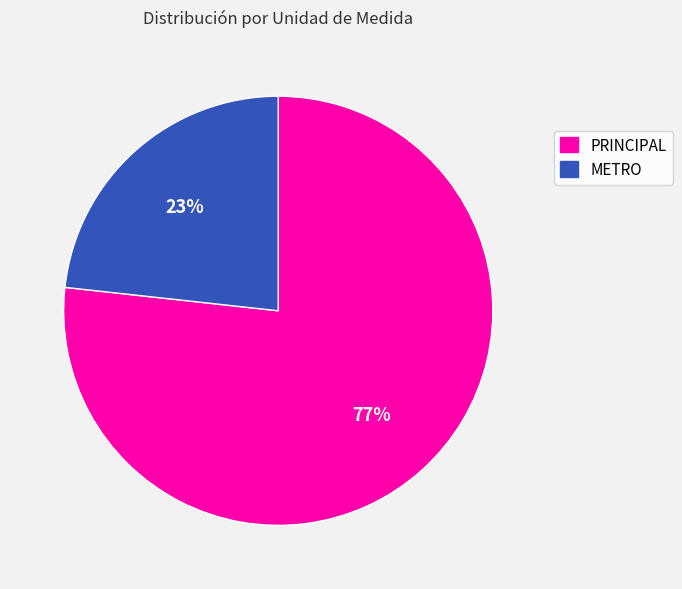

How many segments does this pie chart have?

2